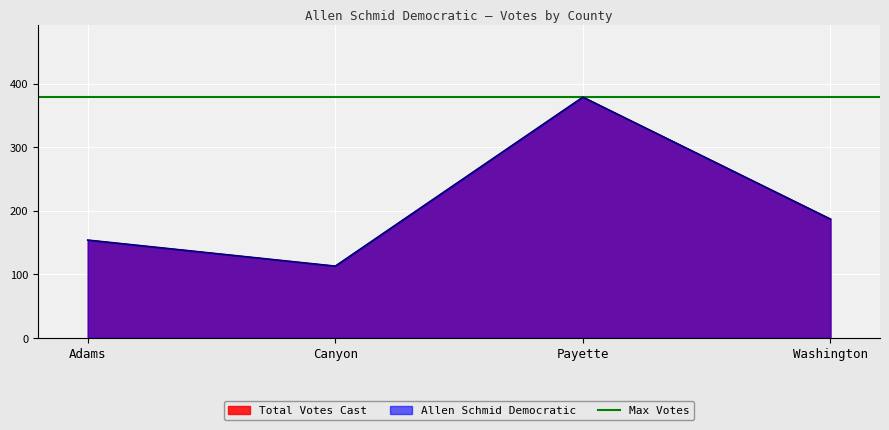

Reading right to left, list all the values displayed in this chart.

Allen Schmid Democratic: Washington=187	Payette=379	Canyon=113	Adams=154
Total Votes Cast: Washington=187	Payette=379	Canyon=113	Adams=154